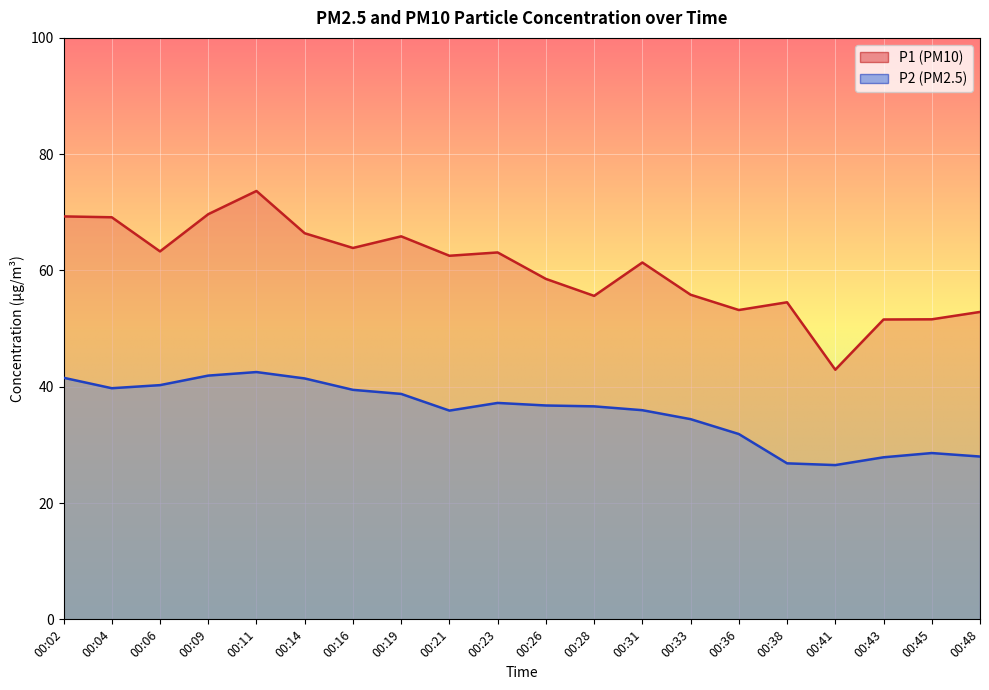

True or false: P1 and P2 cross at least once.

False